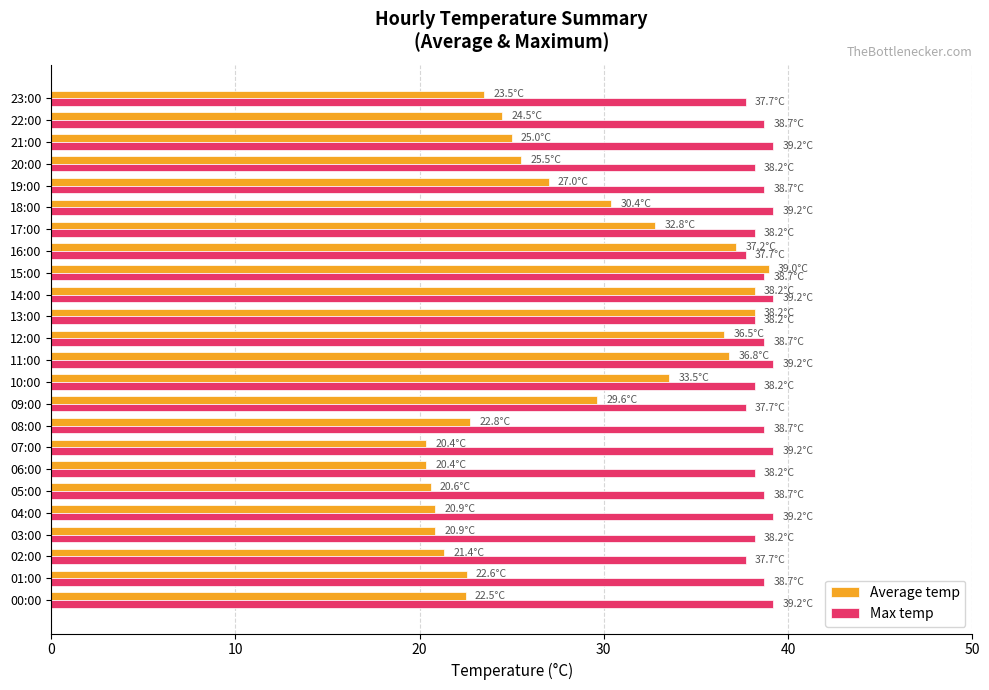

What is the sum of the Average temp values at 21:00 and 17:00?

57.8